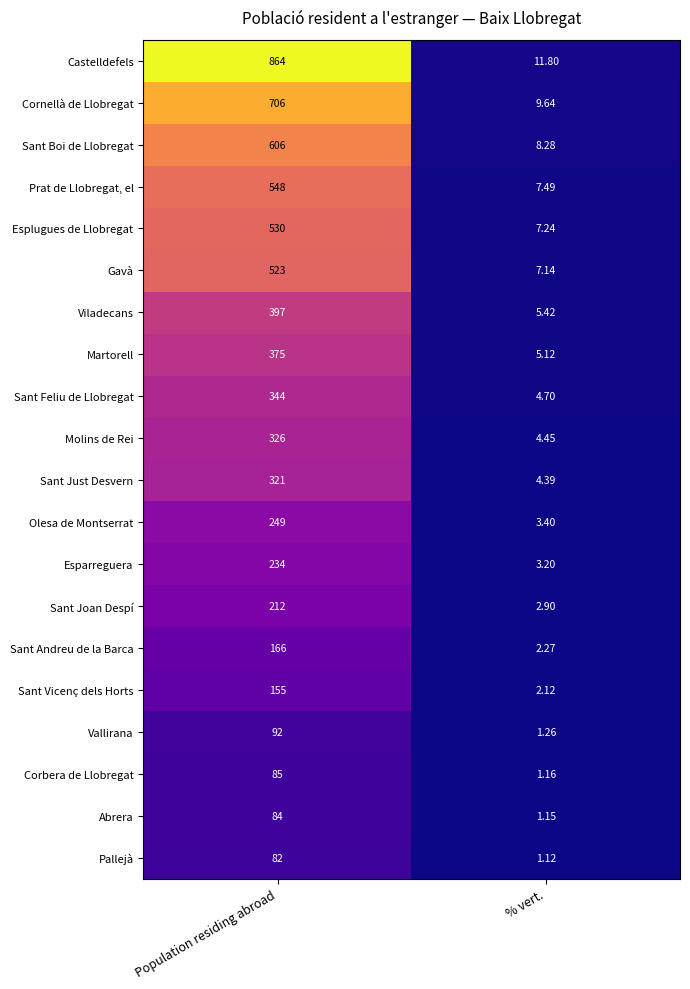

Rank the categories by Sant Boi de Llobregat value from lowest to highest.

% vert., Population residing abroad